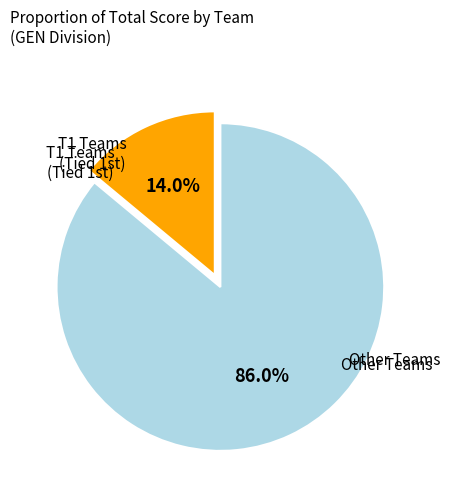

How many slices are in this pie chart?

2